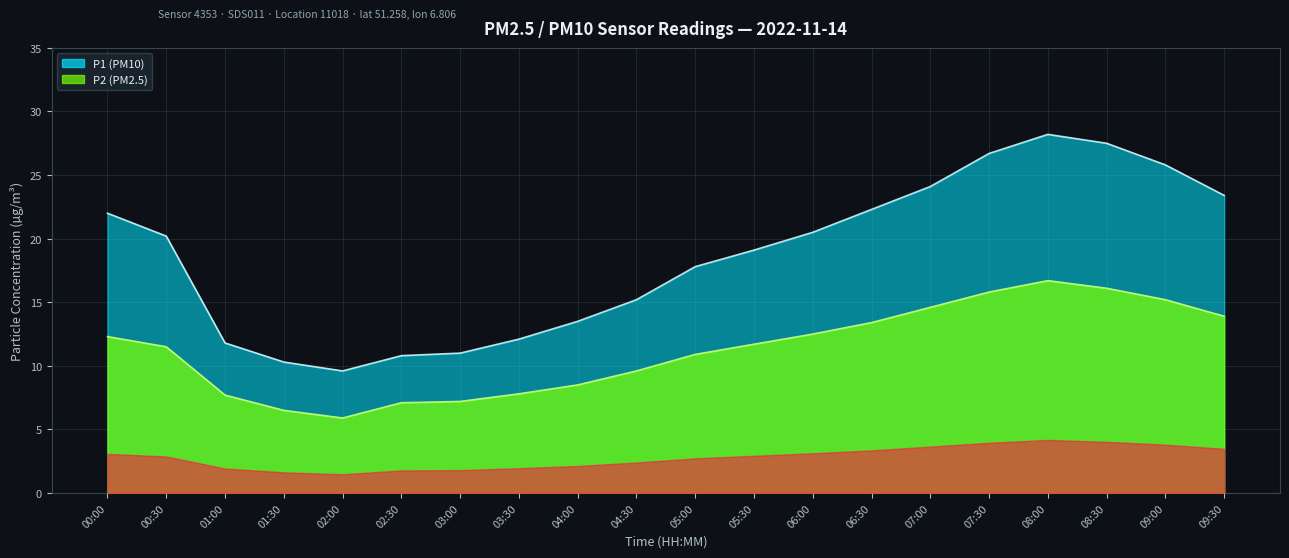

True or false: P1 and P2 cross at least once.

False